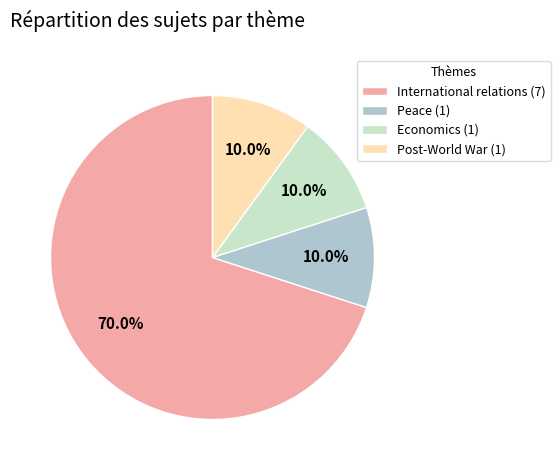

Is there a majority slice in this chart?

Yes